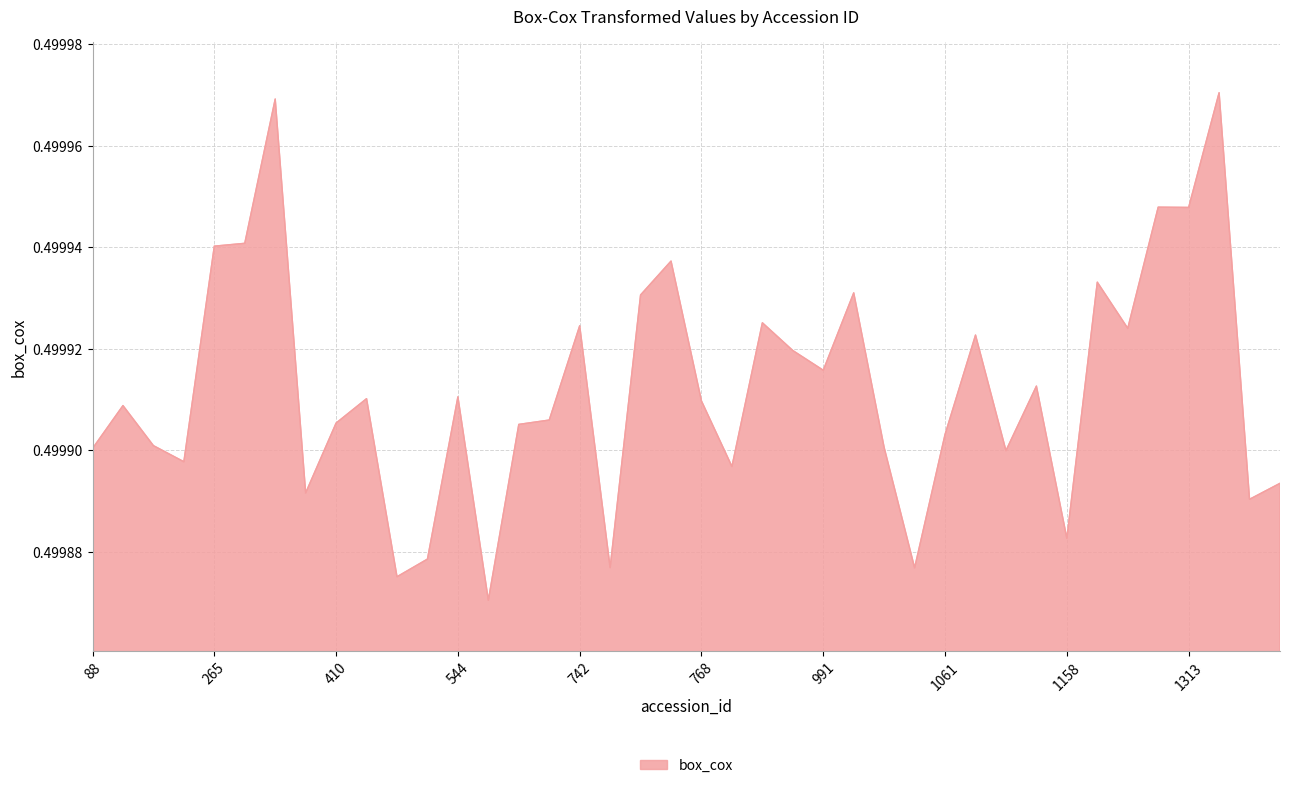

What is the greatest value displayed?

0.5